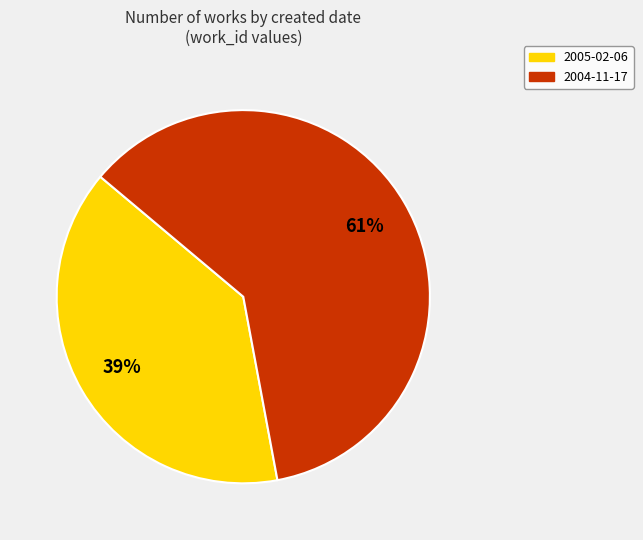

Approximately how many times larger is the value at 2005-02-06 compared to 2004-11-17?

0.6